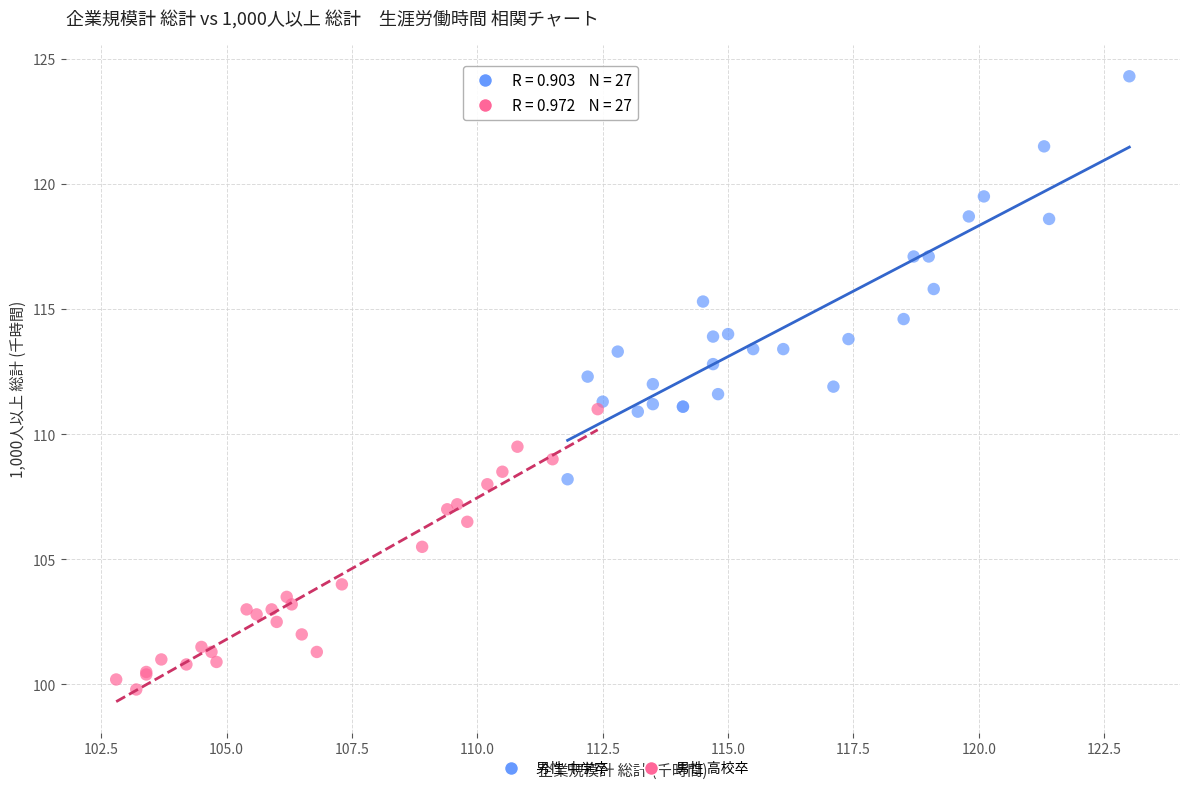

Which series has the widest spread of Y values?

男性 中学卒